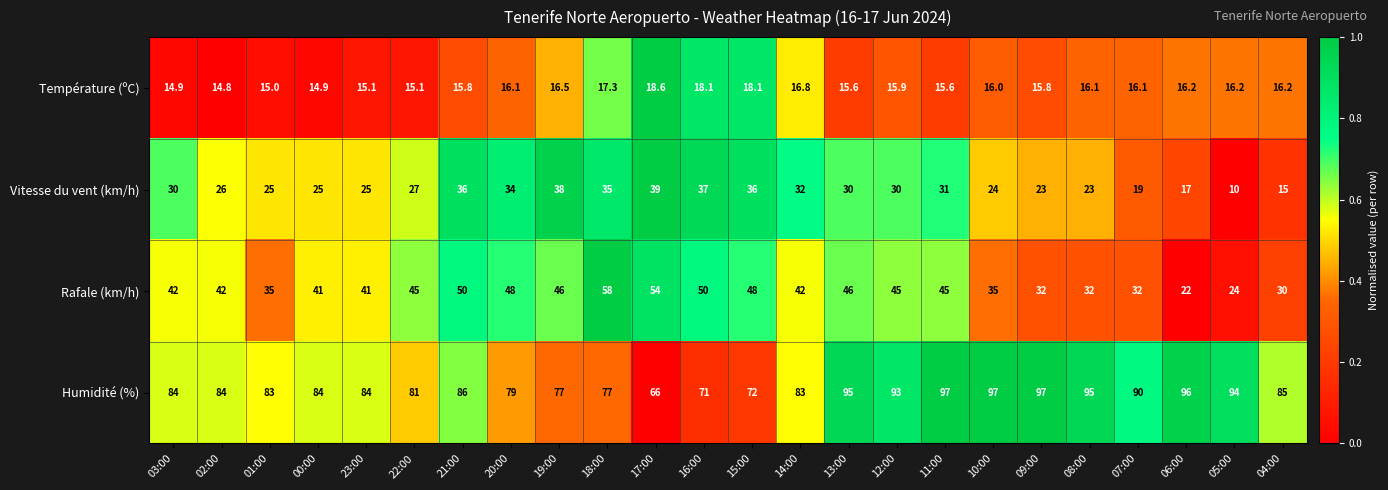

True or false: Température (ºC) has a value of 16.1 at 08:00.

True